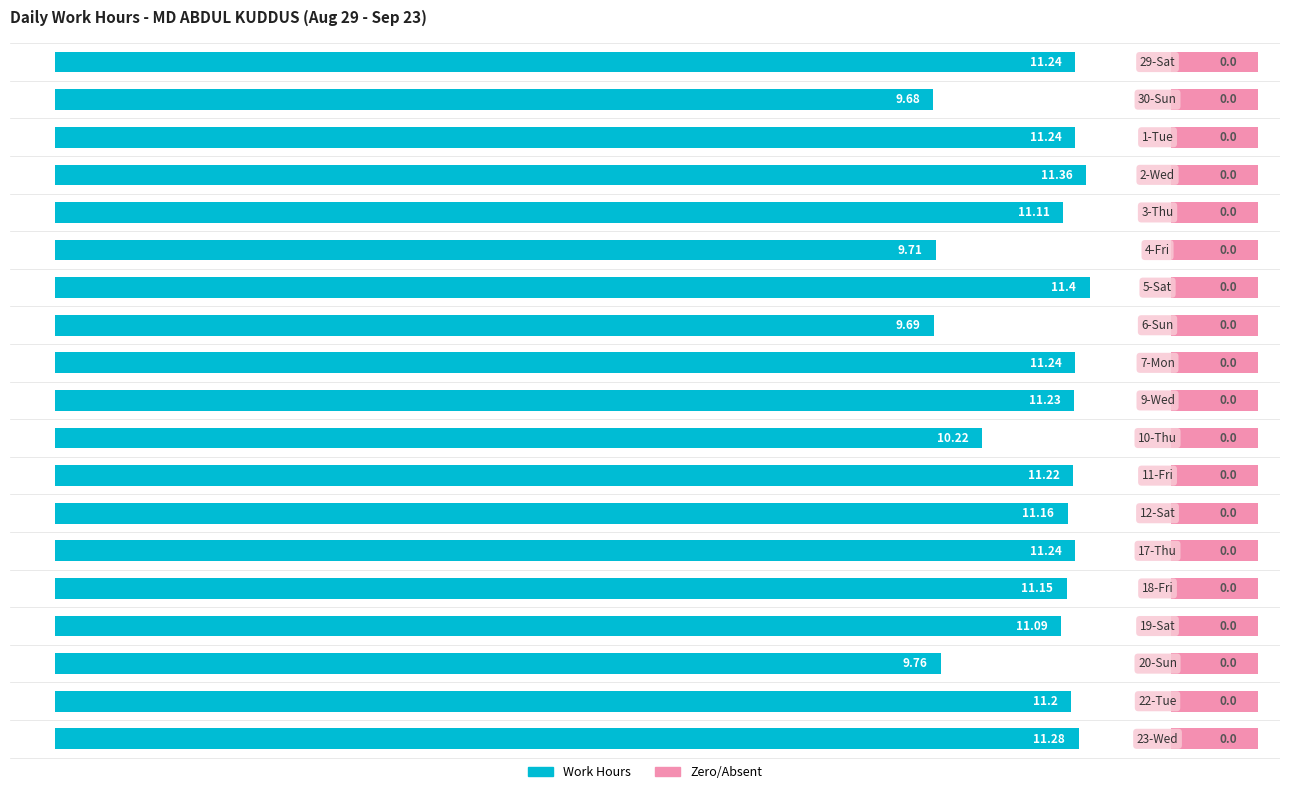

List the series in order of their overall mean, highest first.

Work Hours, Zero/Absent